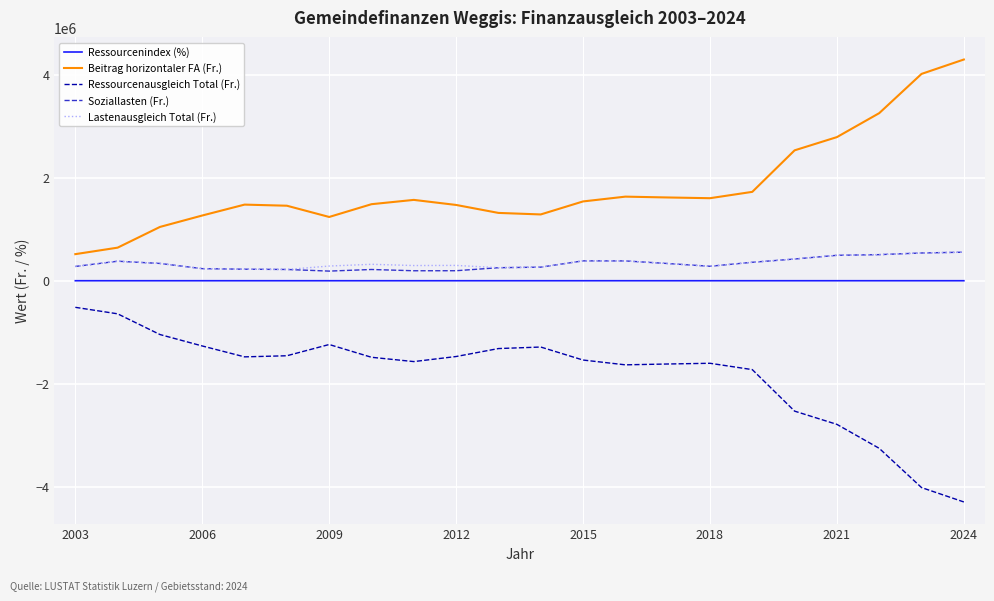

What is the maximum value for Beitrag horizontaler FA (Fr.)?

4293219.0